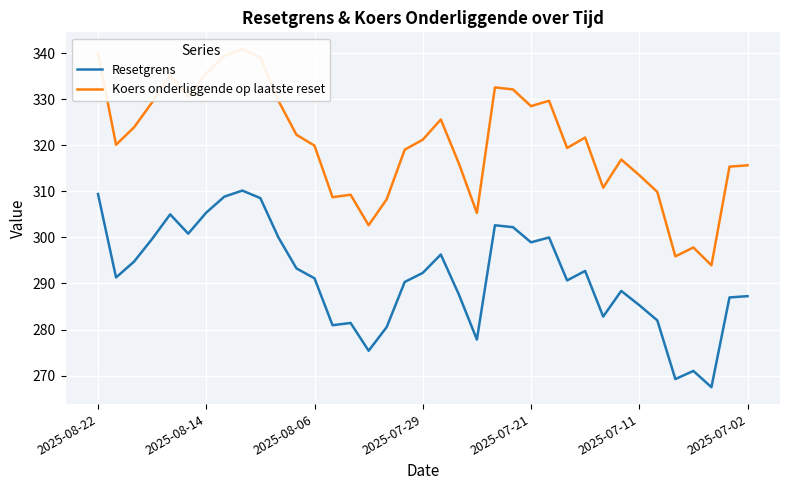

True or false: Resetgrens and Koers onderliggende op laatste reset cross at least once.

False